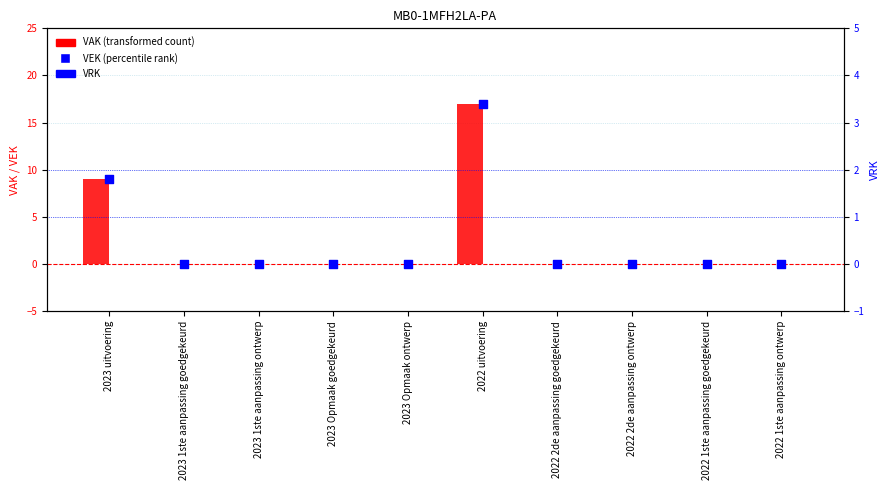

Which series reaches the minimum Y coordinate?

VAK